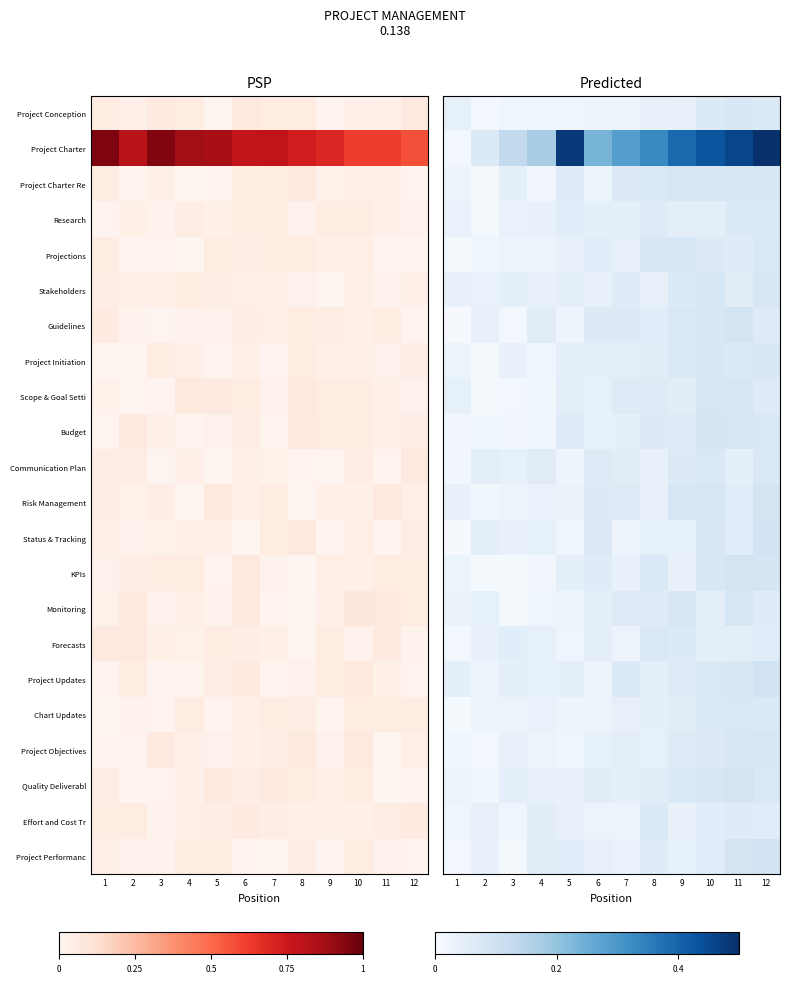

What is the total value across all series at 4?

0.9